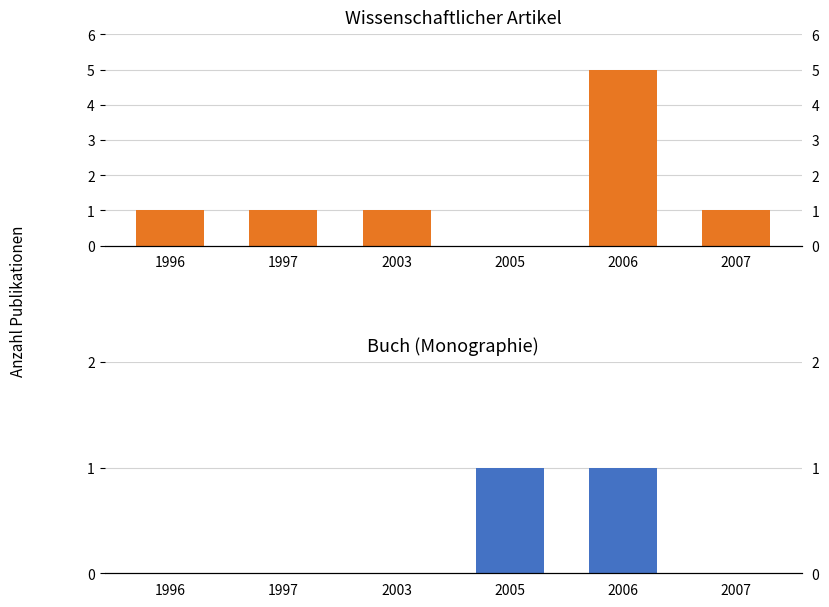

What is the spread (max minus min) of values at 2005?

1